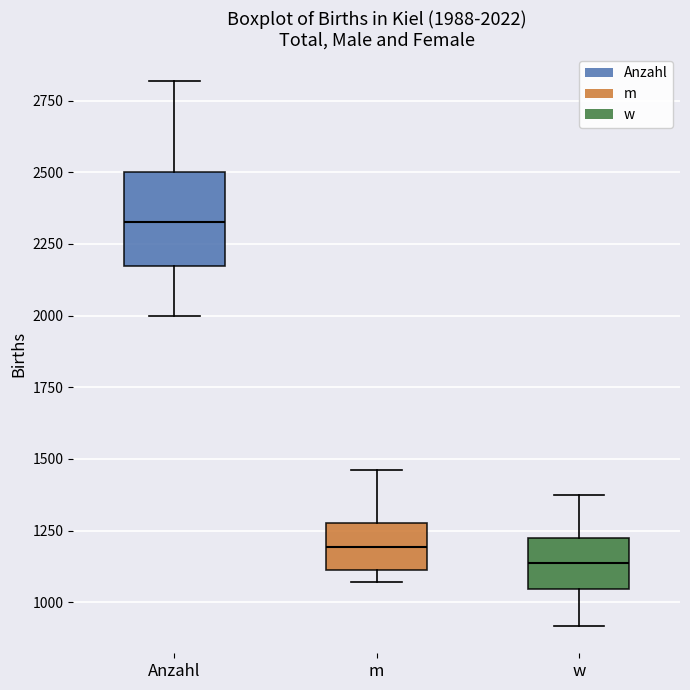

Which box's median line is the lowest?

w